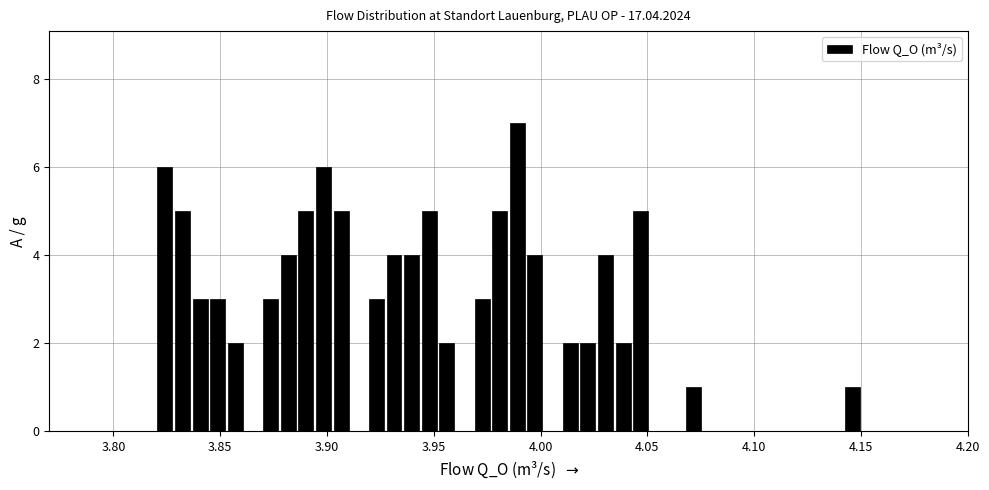

Around what value on the x-axis is the tallest bar? Give the approximate position of its centre, as read against the axis.

3.990